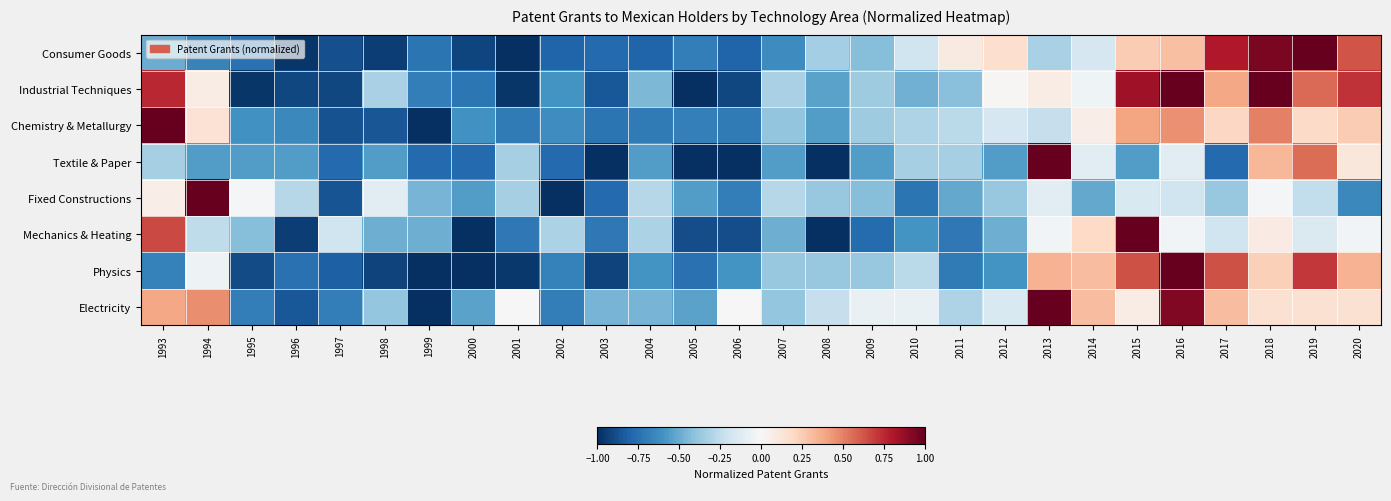

What is the difference between the highest and lowest values at 1997?

0.7